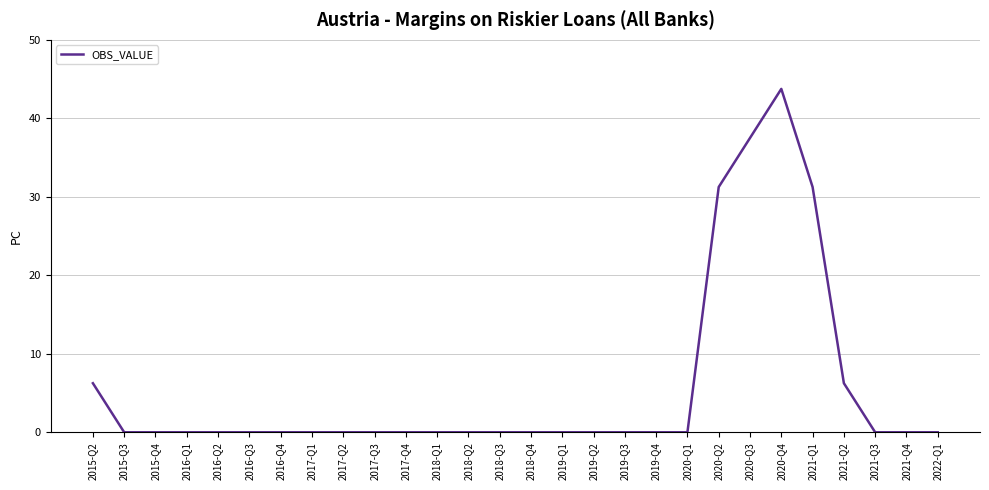

True or false: the data shows 9.9 at 2020-Q2.

False